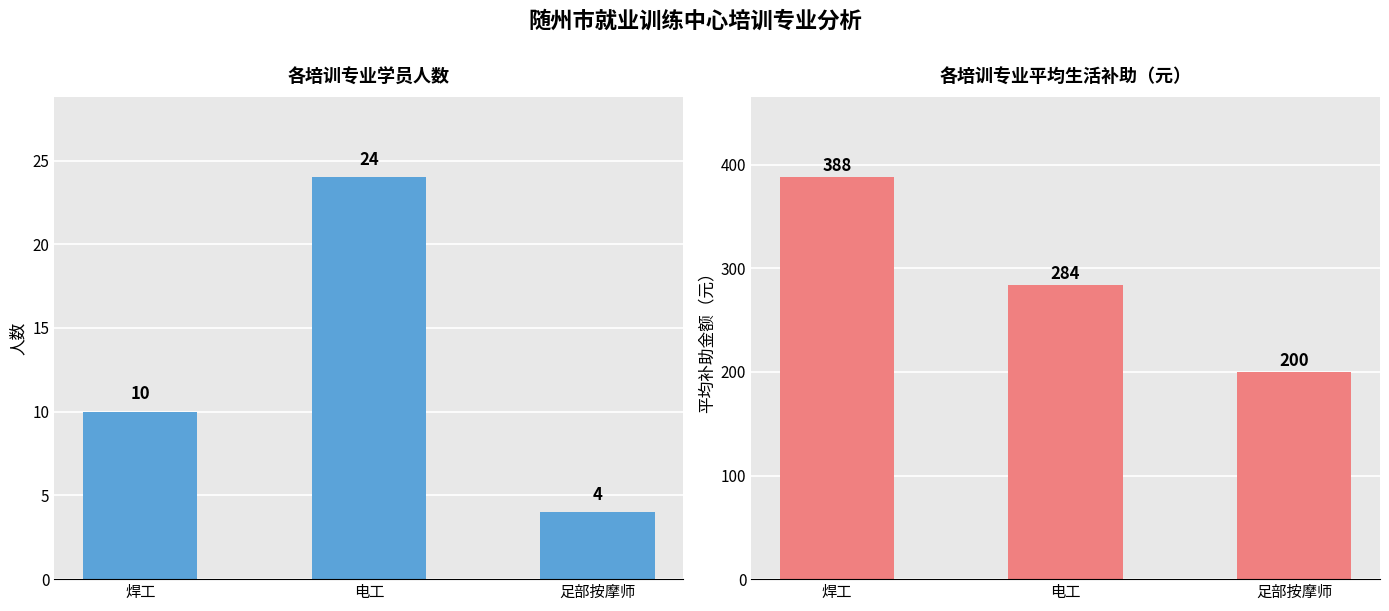

List the series in order of their peak value, lowest first.

学员人数, 平均生活补助(元)